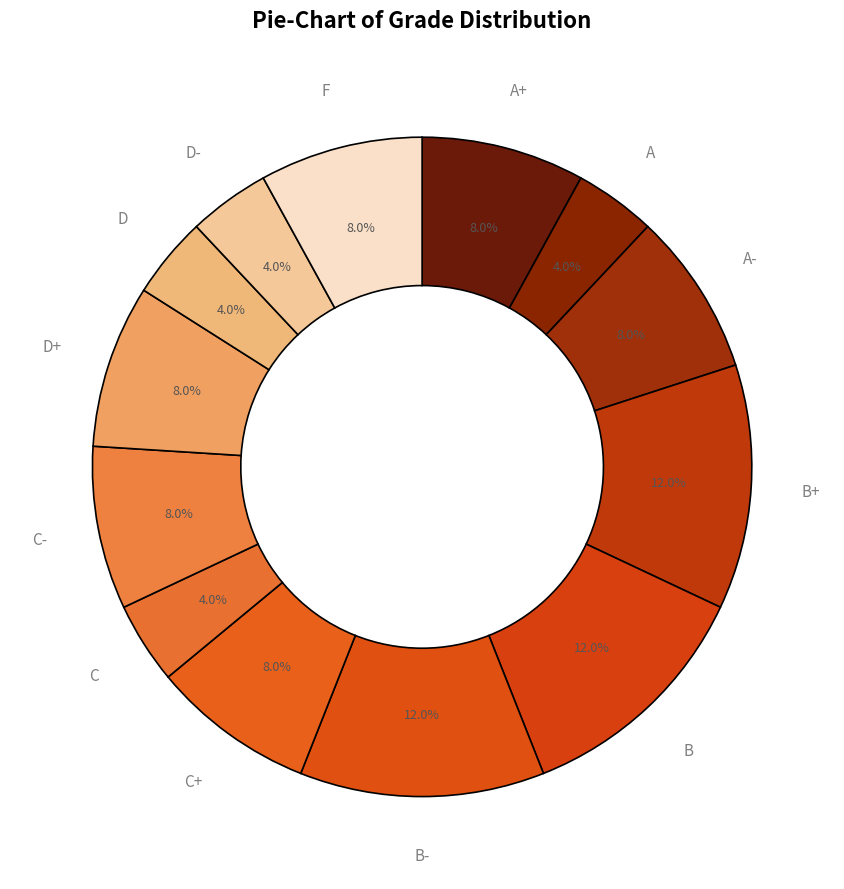

Count the number of slices in the pie.

13